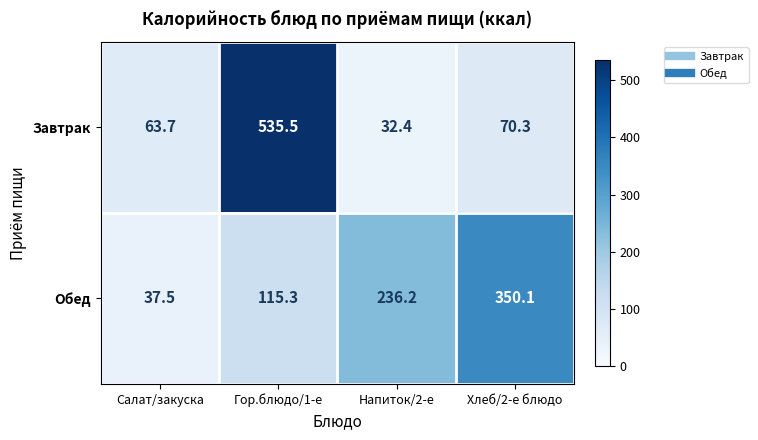

Where does the Завтрак series first go above 70?

Гор.блюдо/1-е